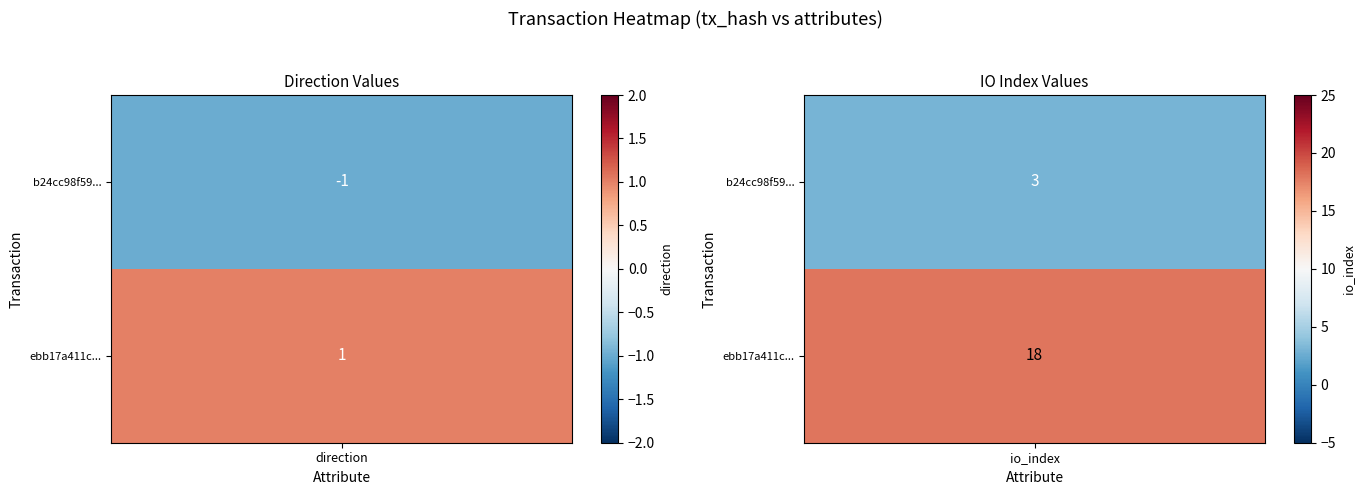

What is the approximate value of ebb17a411cbdf7aa676fa48492808917f232f5a at io_index?

18